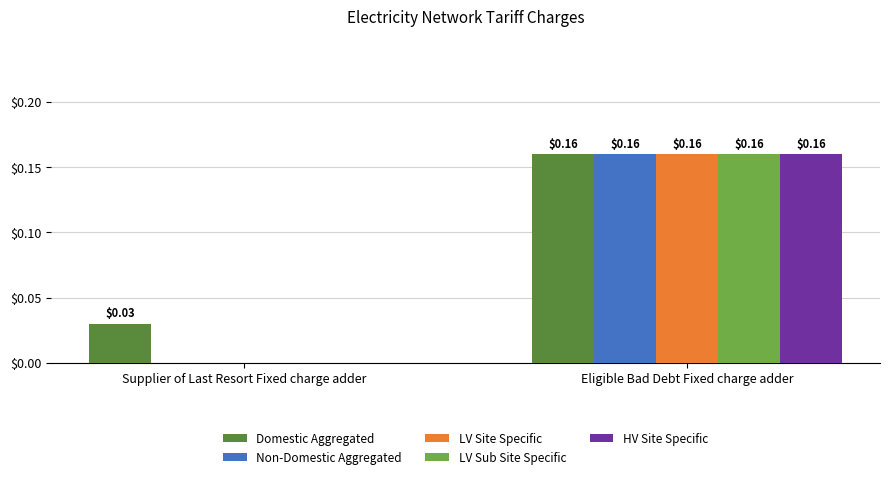

The value of LV Site Specific at Supplier of Last Resort Fixed charge adder is 0.1. True or false?

False